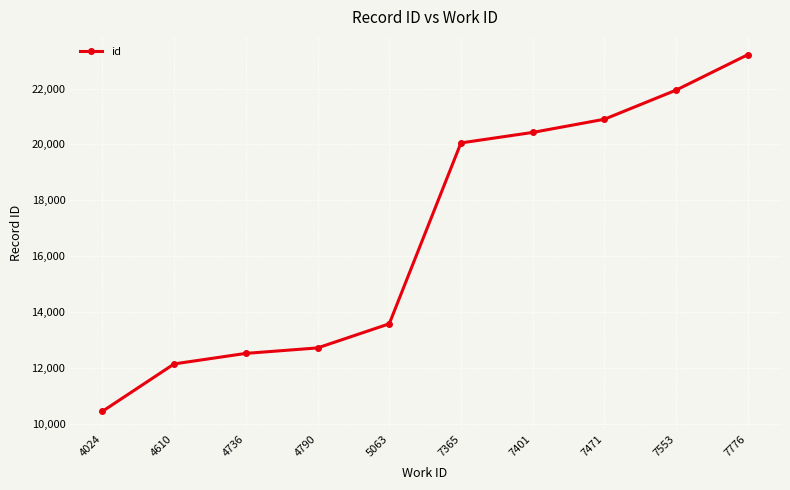

How many lines are shown in the chart?

1